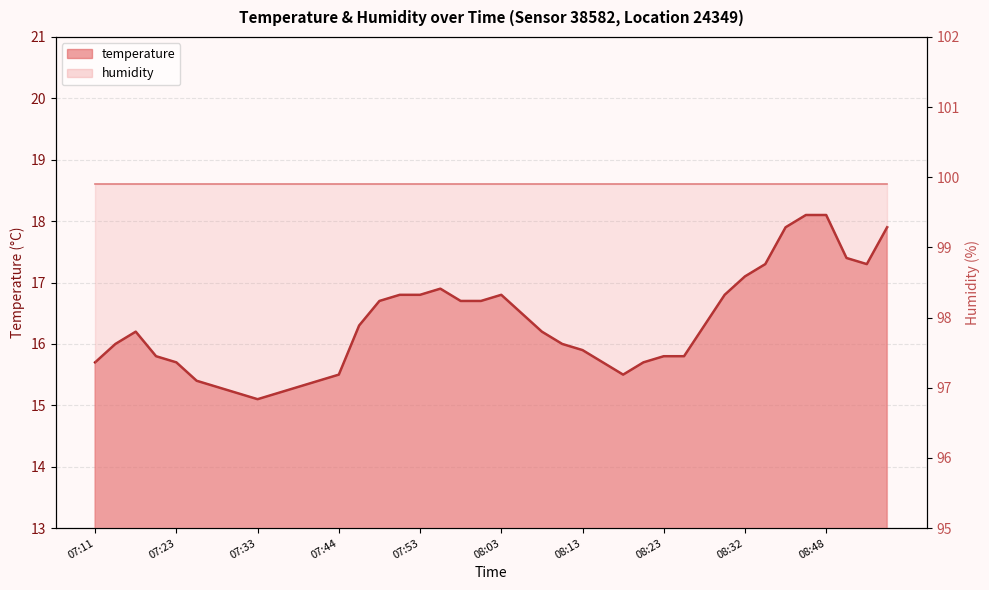

What is the smallest value displayed?

15.1